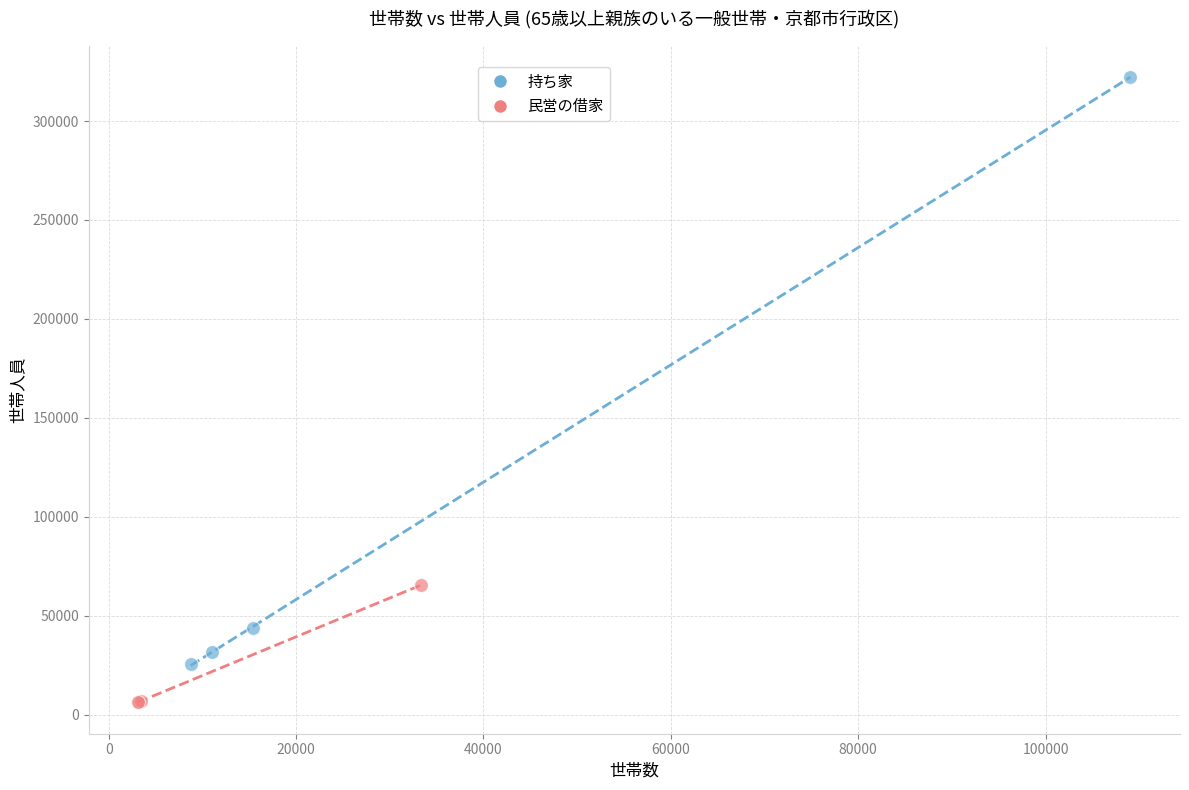

Which series contains the lowest Y value?

民営の借家